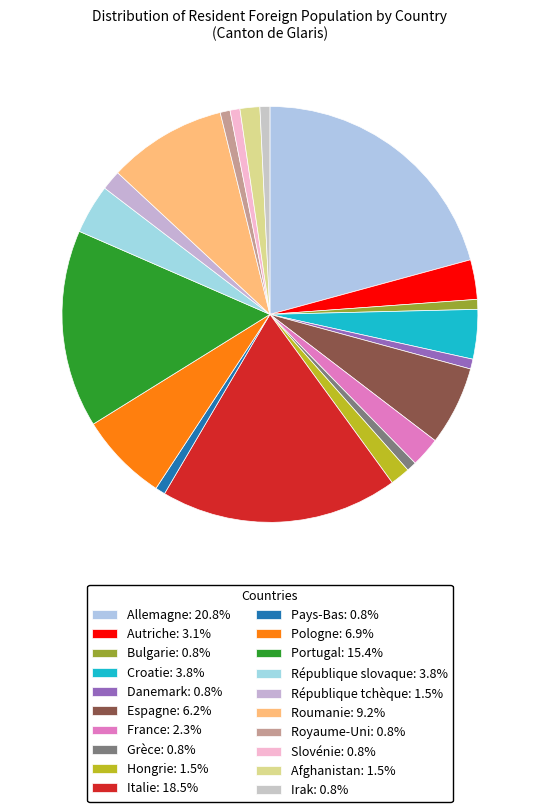

What is the ratio of the value at République slovaque to the value at Pays-Bas?

5.0